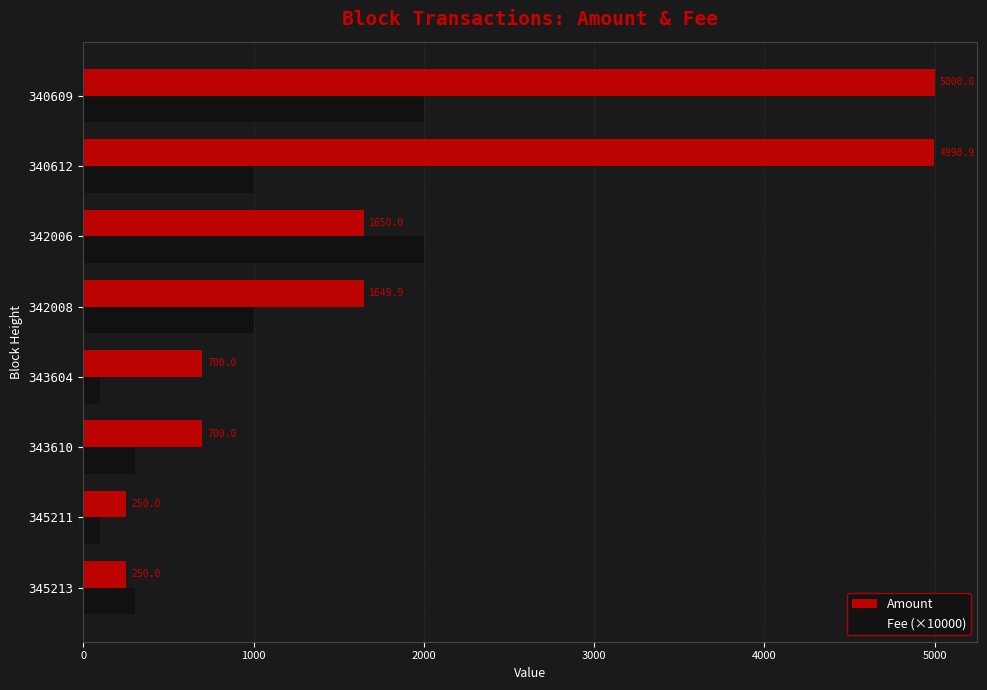

True or false: Fee (×10000) has a value of 86.1 at 345213.

False